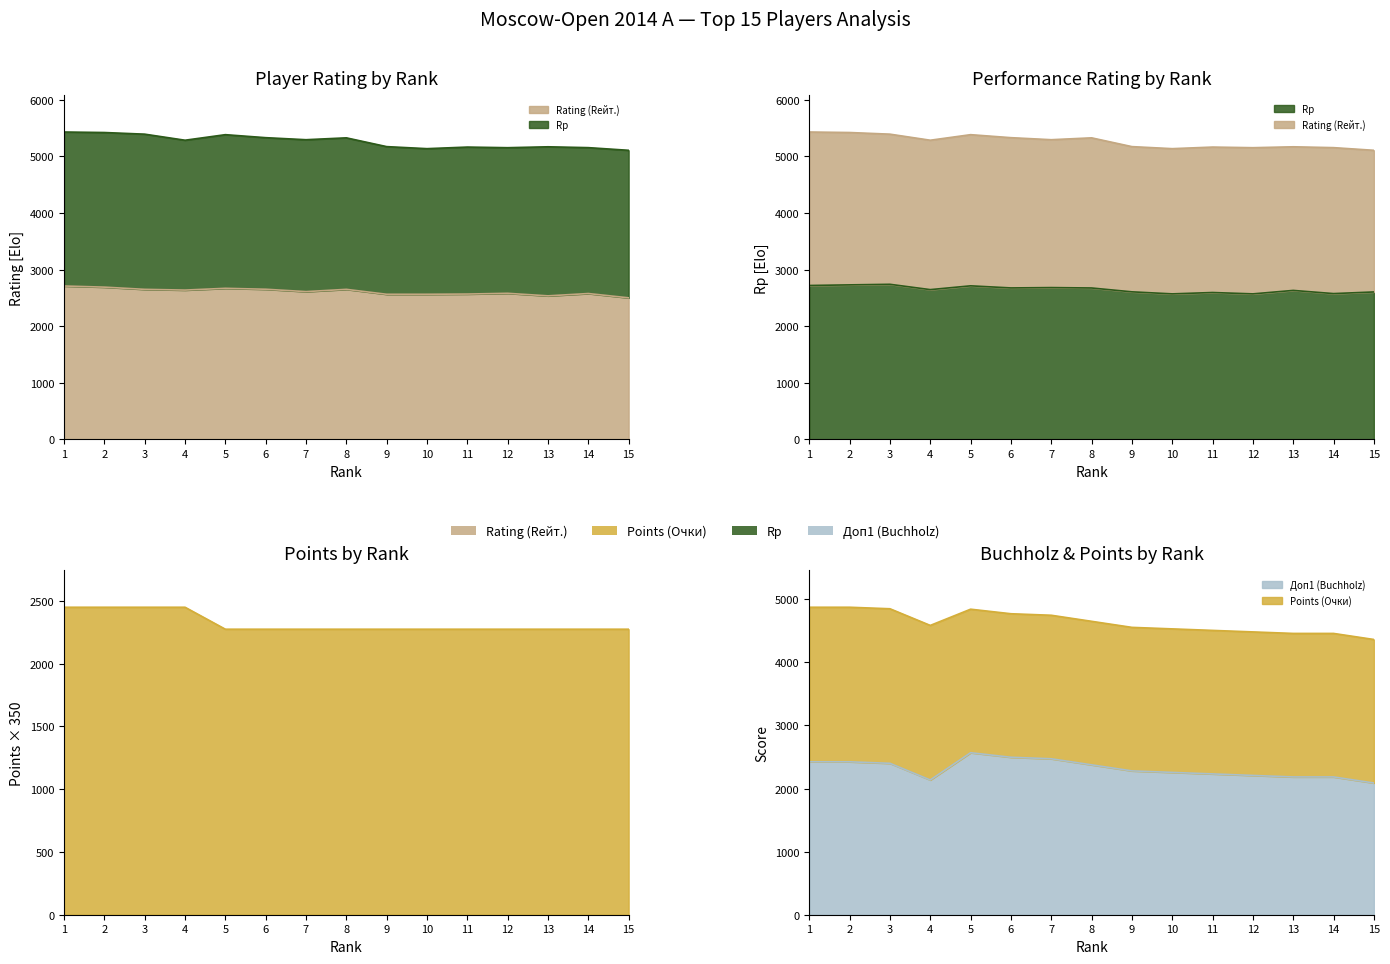

List the series in order of their peak value, highest first.

Rp, Rating (Rейт.), Доп1 (Buchholz), Points (Очки)